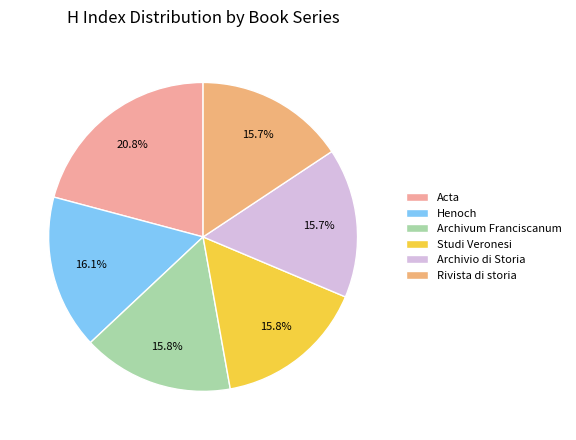

How many slices are in this pie chart?

6